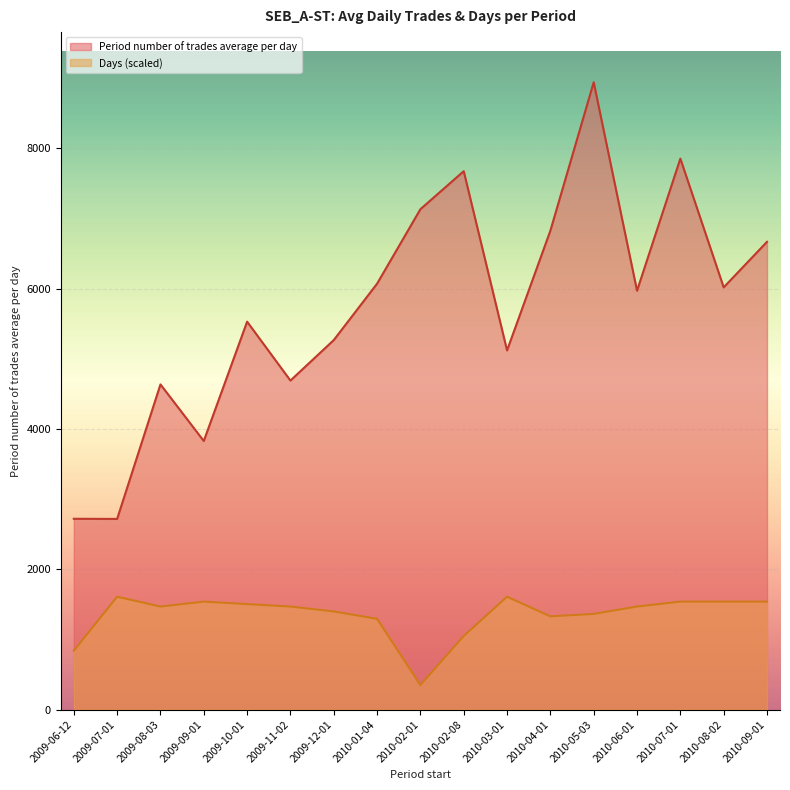

The Period number of trades average per day series shows 7133.4 at 2010-02-01. True or false?

True